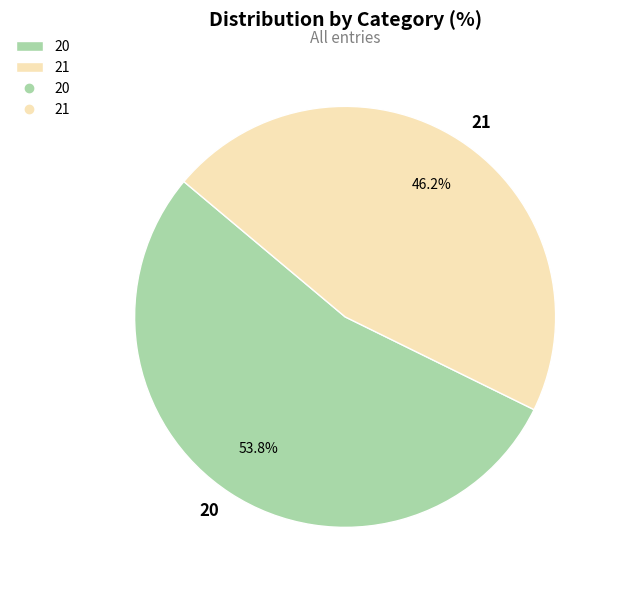

To the nearest percent, what percentage of the pie is 21?

46%